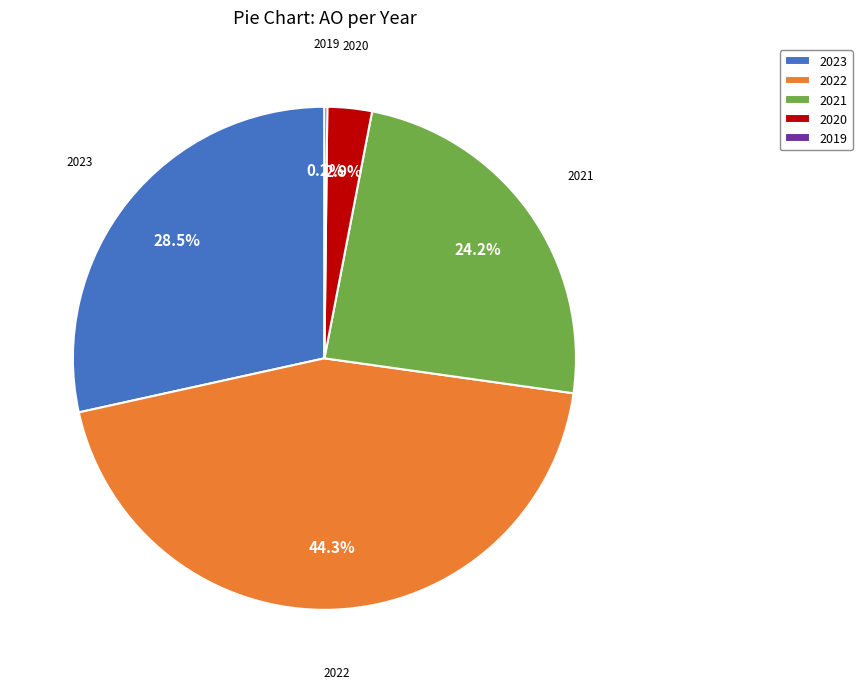

Which slice is the largest?

2022